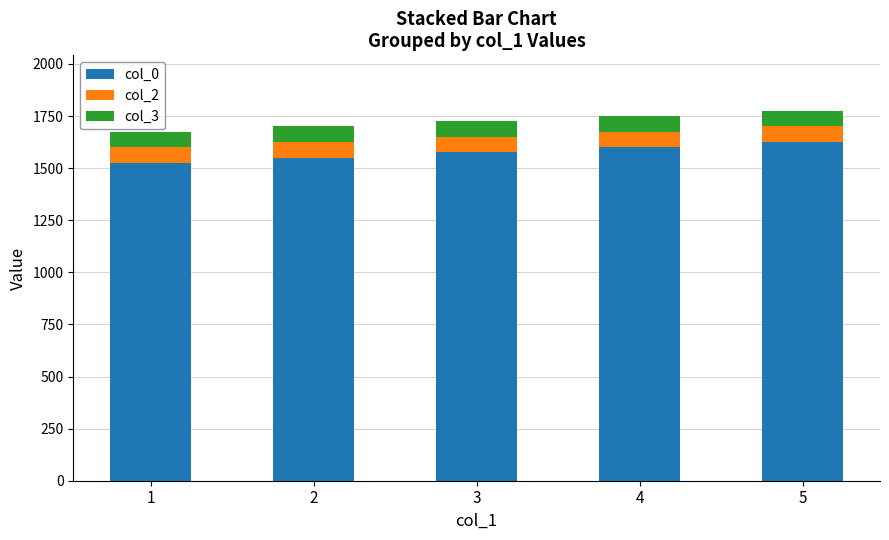

What is the sum of all col_0 values?

7875